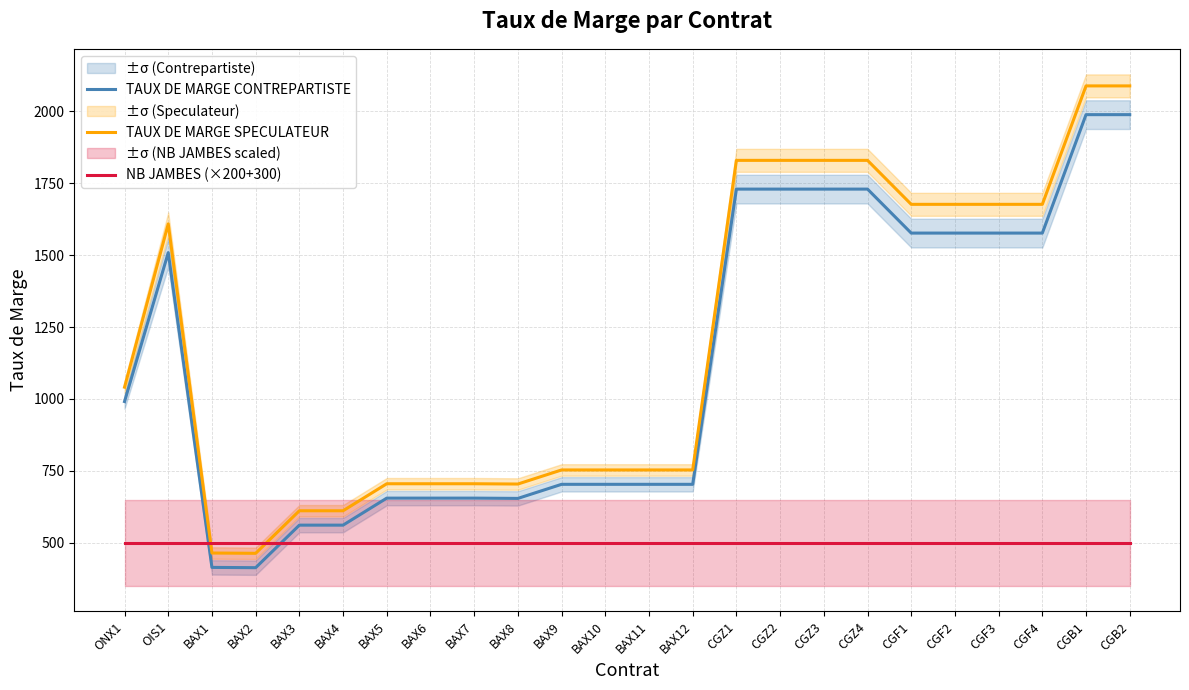

What is the value of the TAUX DE MARGE SPECULATEUR point at the 13th from the left?

753